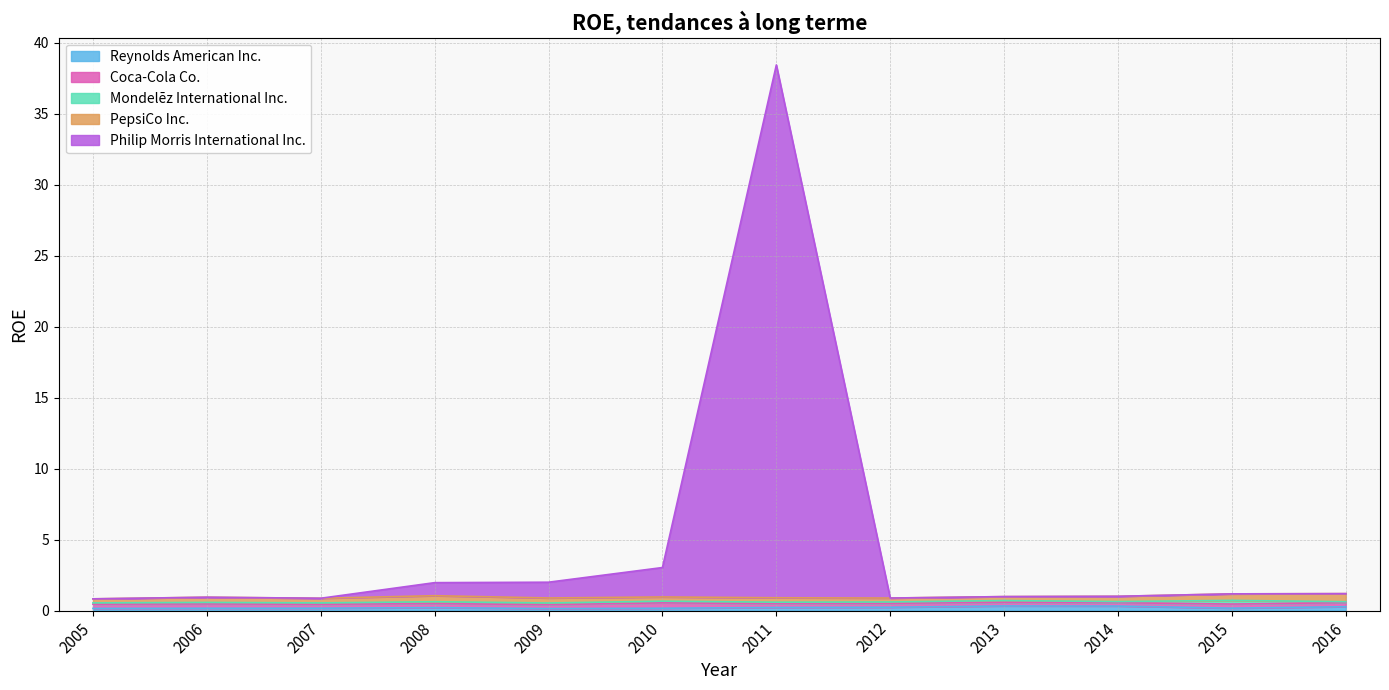

The value of Coca-Cola Co. at 2010 is 0.4. True or false?

True